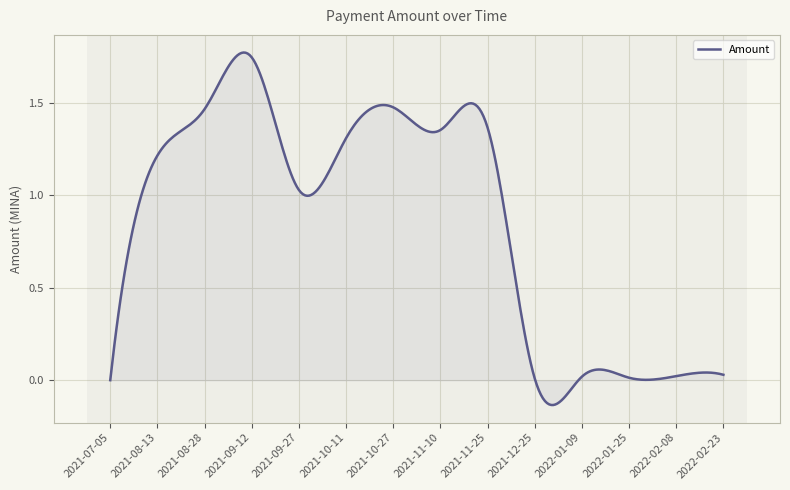

What is the difference between the maximum and minimum values?

1.9